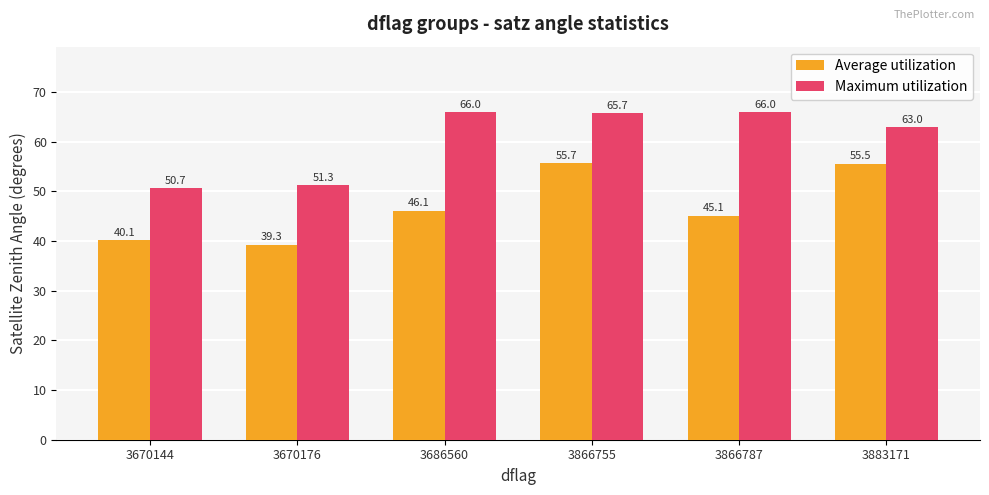

Is the value of Average utilization at 3866787 greater than the value of Maximum utilization at 3670176?

No